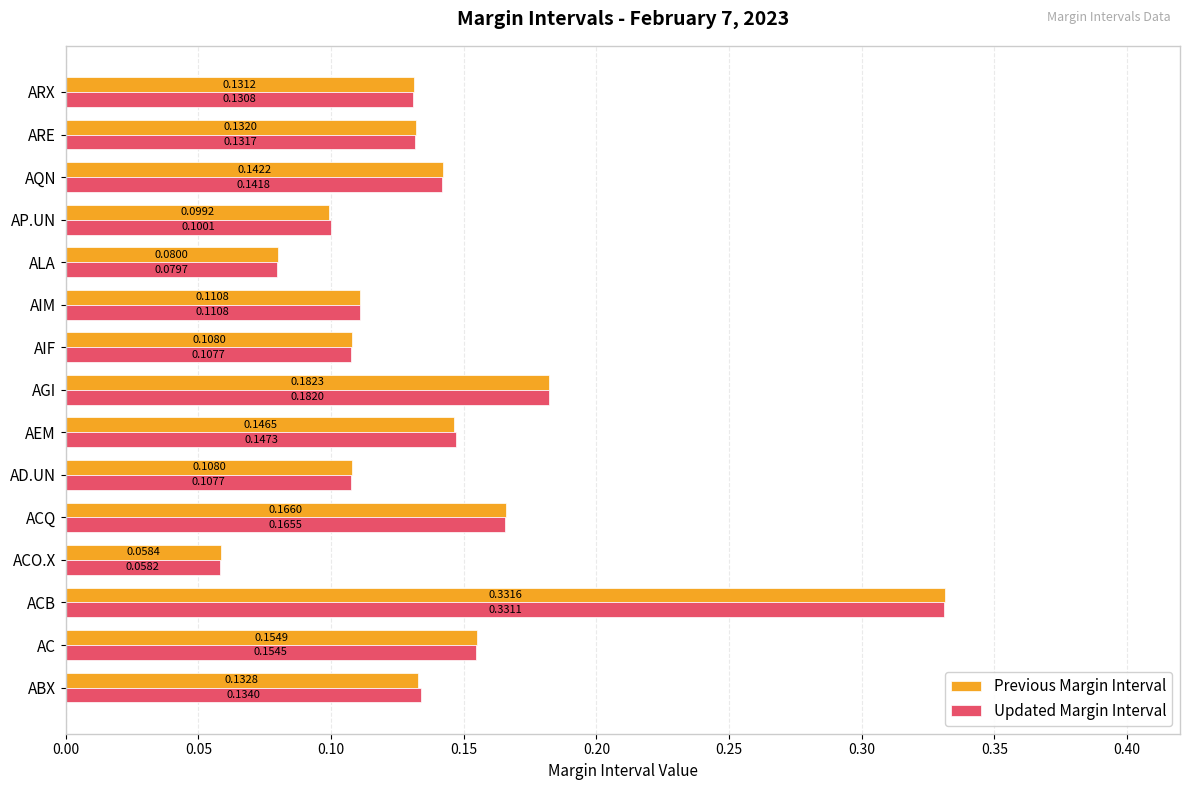

Where is Previous Margin Interval nearest to the value 0?

ACO.X